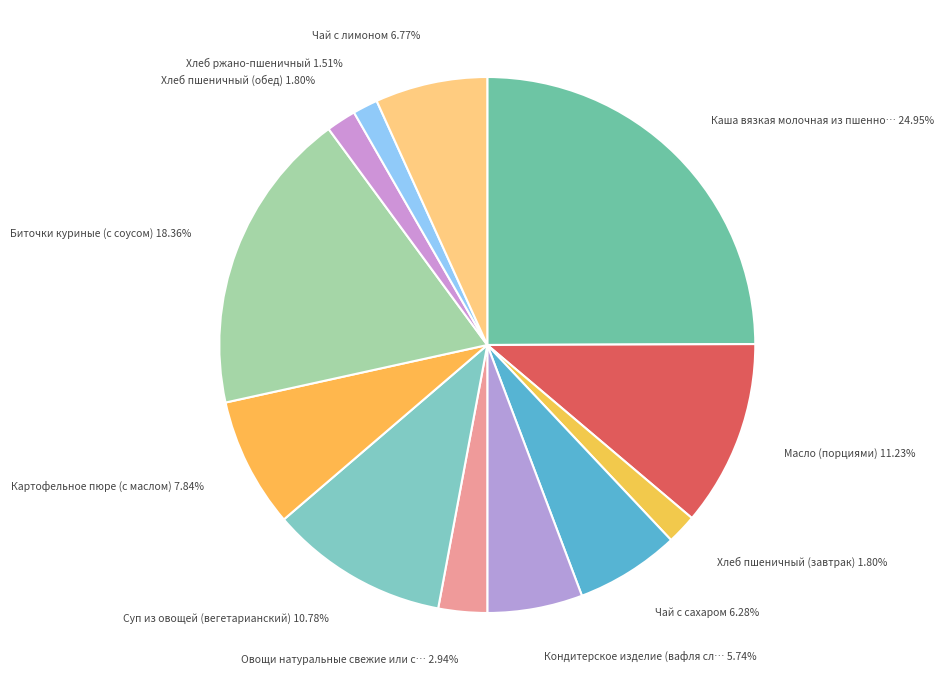

To the nearest percent, what is the average slice percentage?

8%